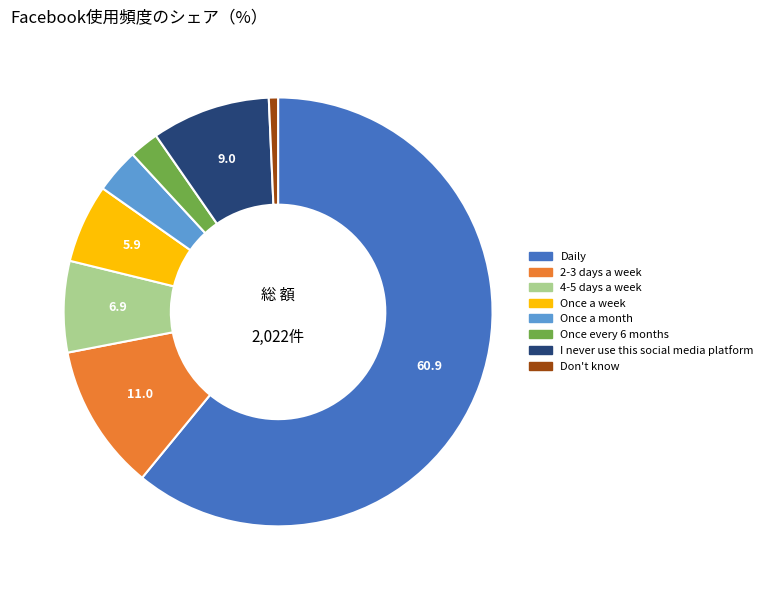

Which has a higher value, I never use this social media platform or Once a week?

I never use this social media platform